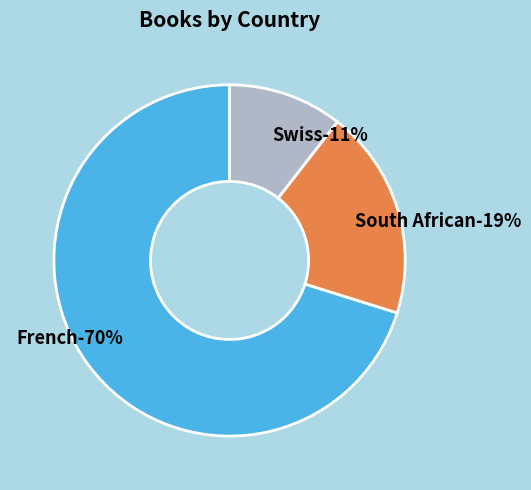

How many segments does this pie chart have?

3